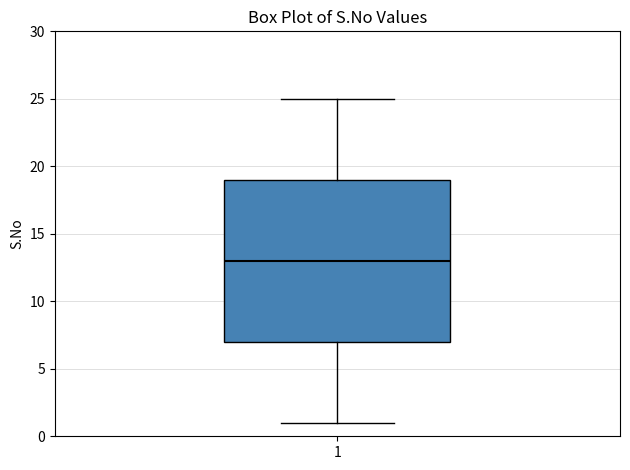

Read this box plot against the y-axis: the position of the median line, the range covered by the box, and the ends of both whiskers. The values are not printed on the chart, so give them approximately, as read against the axis.

median 13, box 7 to 19, whiskers 1 to 25